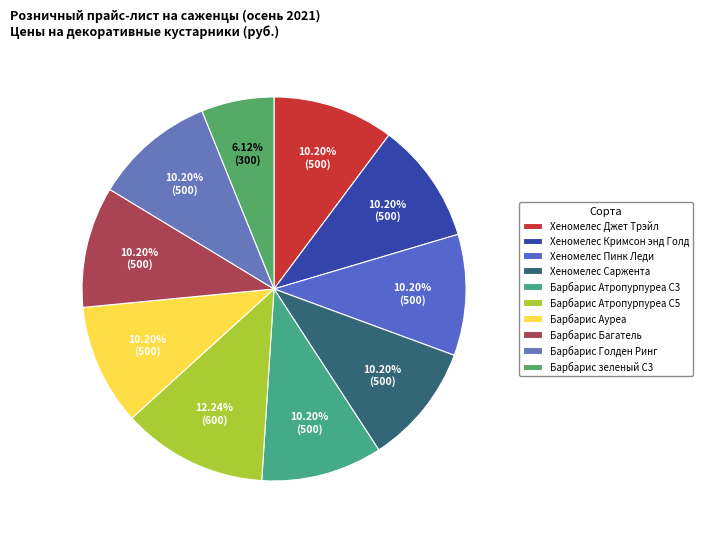

Which category has the biggest portion of the pie?

Барбарис Атропурпуреа C5